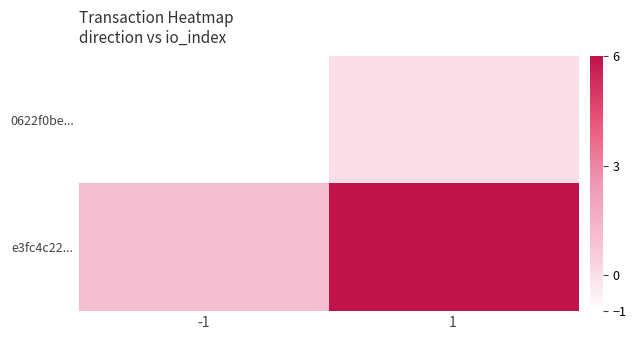

Which has a higher value, -1 or 1?

1